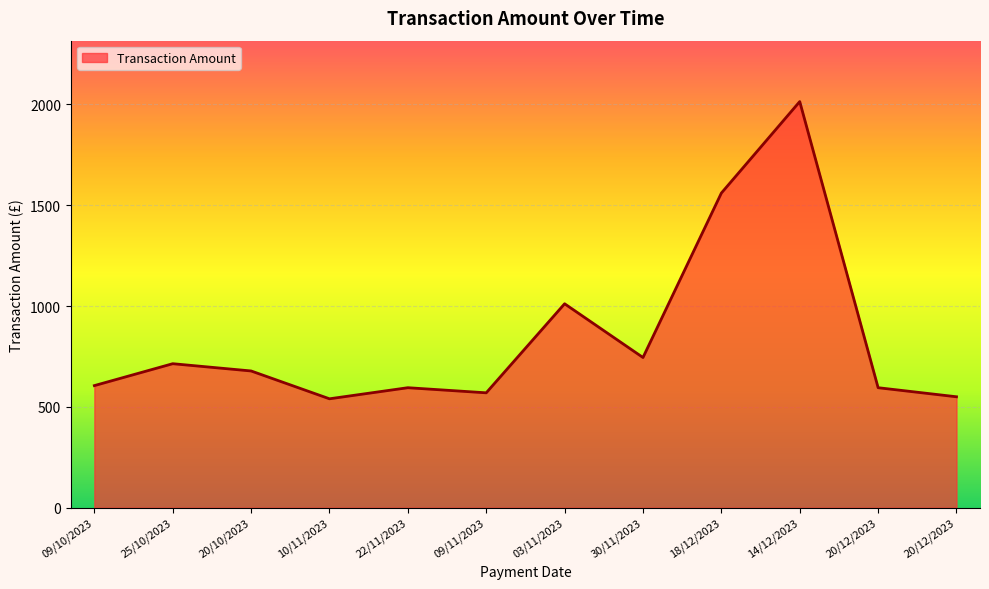

Is this an area chart (filled region under the line)?

Yes